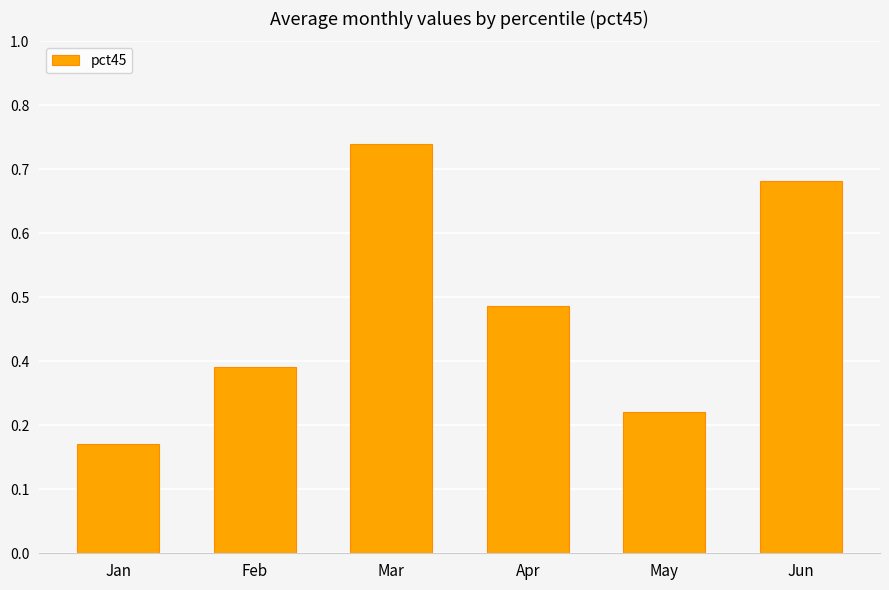

At which category does the chart reach its minimum across all series?

Jan